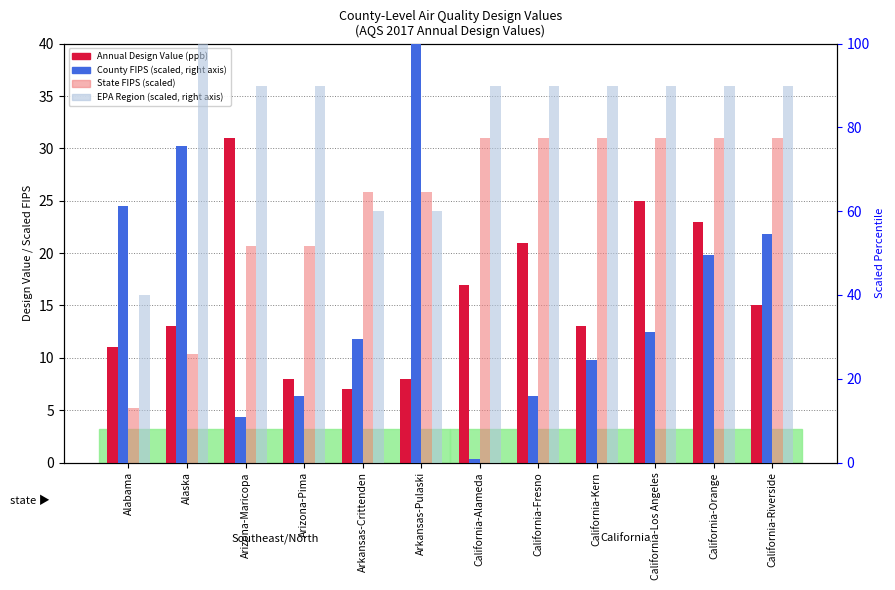

What is the difference between the highest and lowest values at Arizona-Pima?

82.0